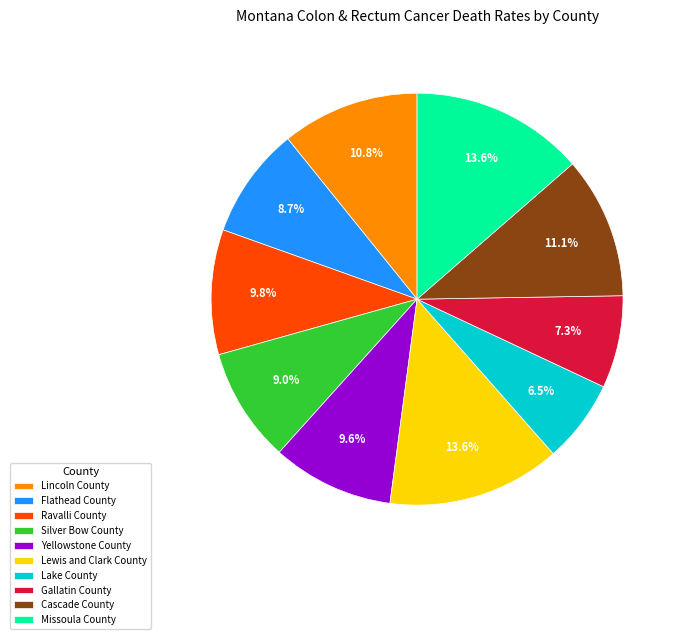

What is the total percentage of Lincoln County and Lewis and Clark County?

24.4%